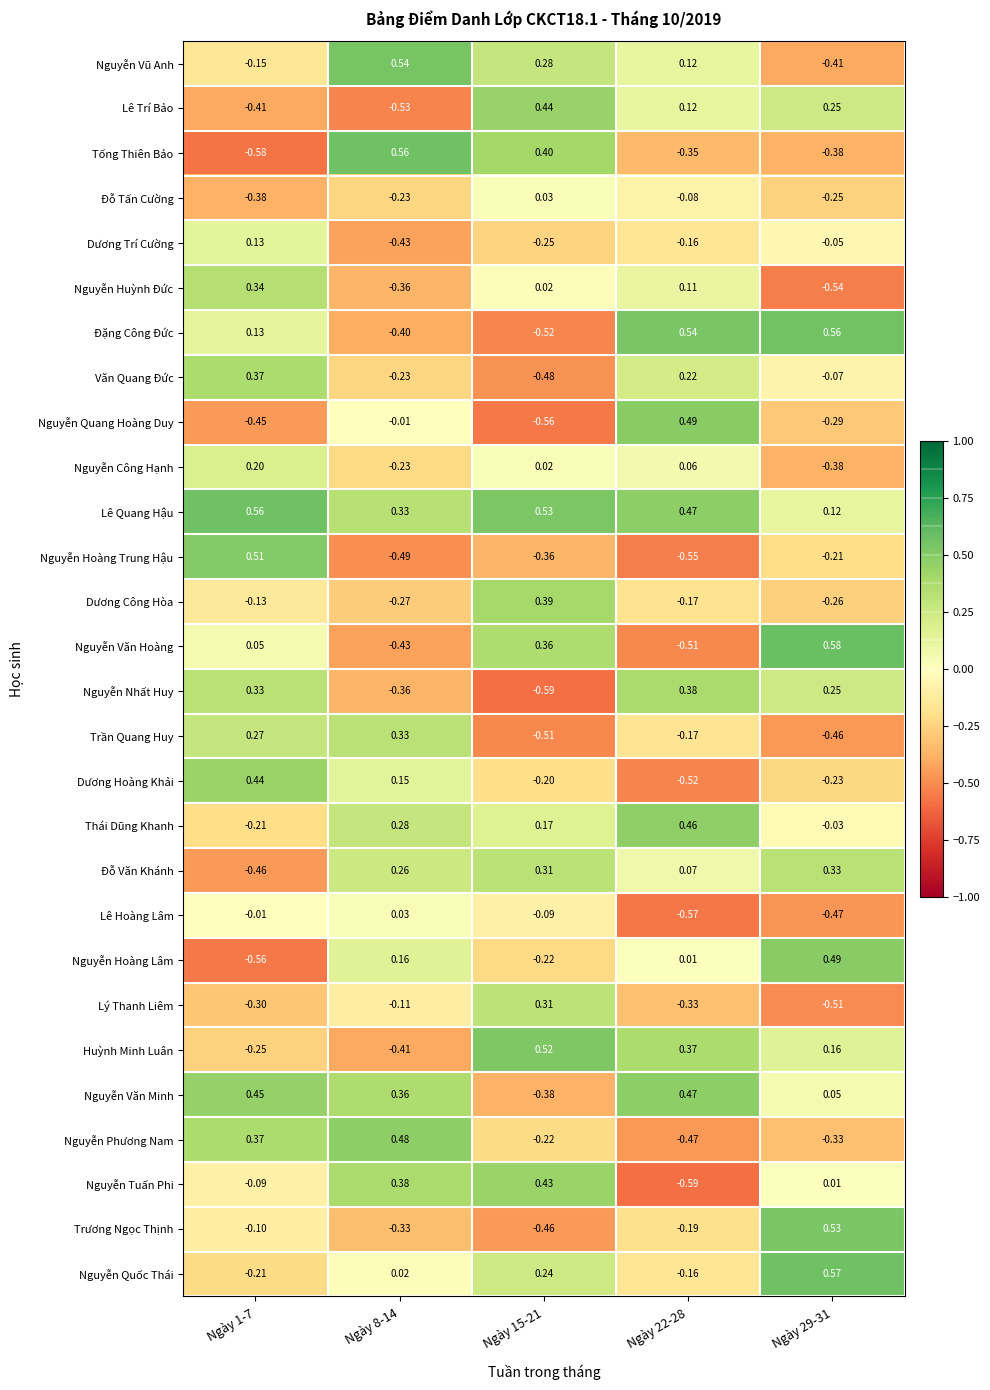

Which series has the largest total across all categories?

Lê Quang Hậu